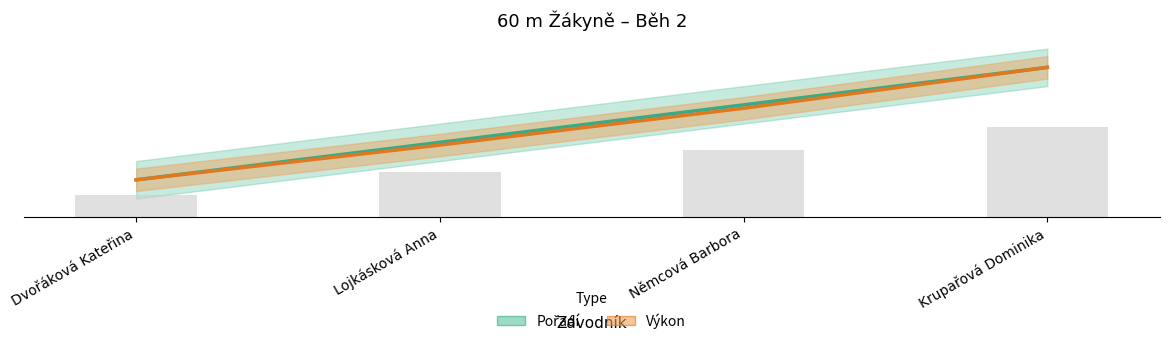

What is the sum of all Pořadí values?

10.0